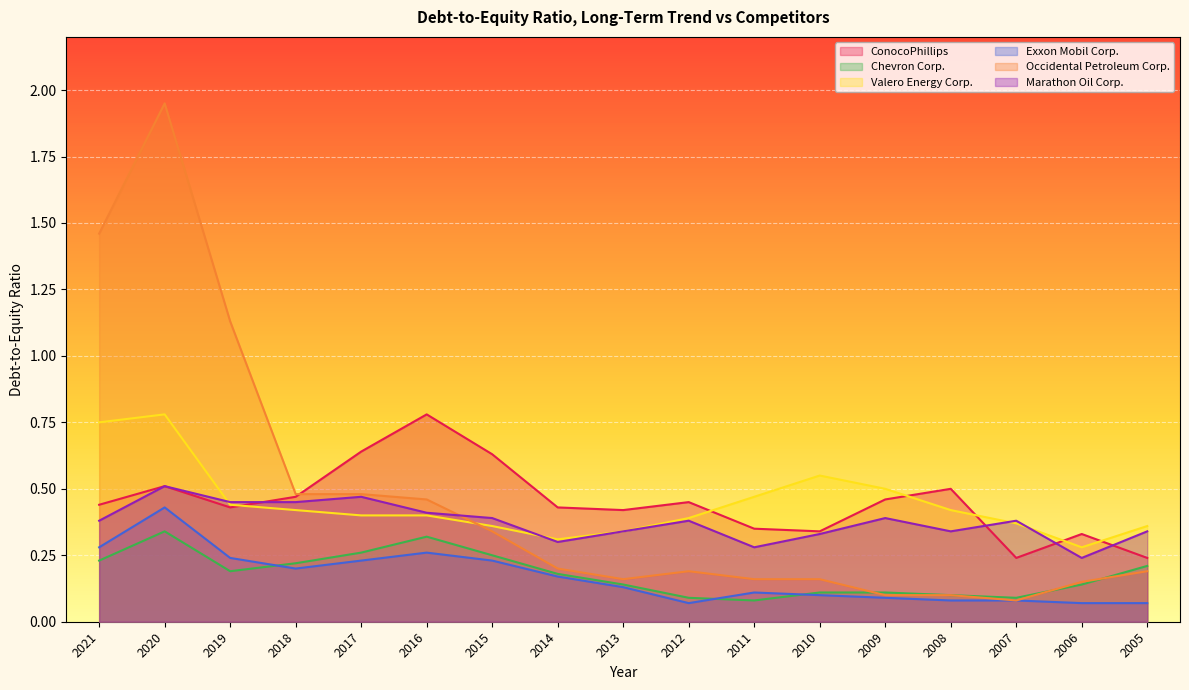

Reading left to right, what are all the values shown in this chart?

ConocoPhillips: 2021=0.4	2020=0.5	2019=0.4	2018=0.5	2017=0.6	2016=0.8	2015=0.6	2014=0.4	2013=0.4	2012=0.5	2011=0.3	2010=0.3	2009=0.5	2008=0.5	2007=0.2	2006=0.3	2005=0.2
Chevron Corp.: 2021=0.2	2020=0.3	2019=0.2	2018=0.2	2017=0.3	2016=0.3	2015=0.2	2014=0.2	2013=0.1	2012=0.1	2011=0.1	2010=0.1	2009=0.1	2008=0.1	2007=0.1	2006=0.1	2005=0.2
Valero Energy Corp.: 2021=0.8	2020=0.8	2019=0.4	2018=0.4	2017=0.4	2016=0.4	2015=0.4	2014=0.3	2013=0.3	2012=0.4	2011=0.5	2010=0.6	2009=0.5	2008=0.4	2007=0.4	2006=0.3	2005=0.4
Exxon Mobil Corp.: 2021=0.3	2020=0.4	2019=0.2	2018=0.2	2017=0.2	2016=0.3	2015=0.2	2014=0.2	2013=0.1	2012=0.1	2011=0.1	2010=0.1	2009=0.1	2008=0.1	2007=0.1	2006=0.1	2005=0.1
Occidental Petroleum Corp.: 2021=1.5	2020=1.9	2019=1.1	2018=0.5	2017=0.5	2016=0.5	2015=0.3	2014=0.2	2013=0.2	2012=0.2	2011=0.2	2010=0.2	2009=0.1	2008=0.1	2007=0.1	2006=0.1	2005=0.2
Marathon Oil Corp.: 2021=0.4	2020=0.5	2019=0.5	2018=0.5	2017=0.5	2016=0.4	2015=0.4	2014=0.3	2013=0.3	2012=0.4	2011=0.3	2010=0.3	2009=0.4	2008=0.3	2007=0.4	2006=0.2	2005=0.3